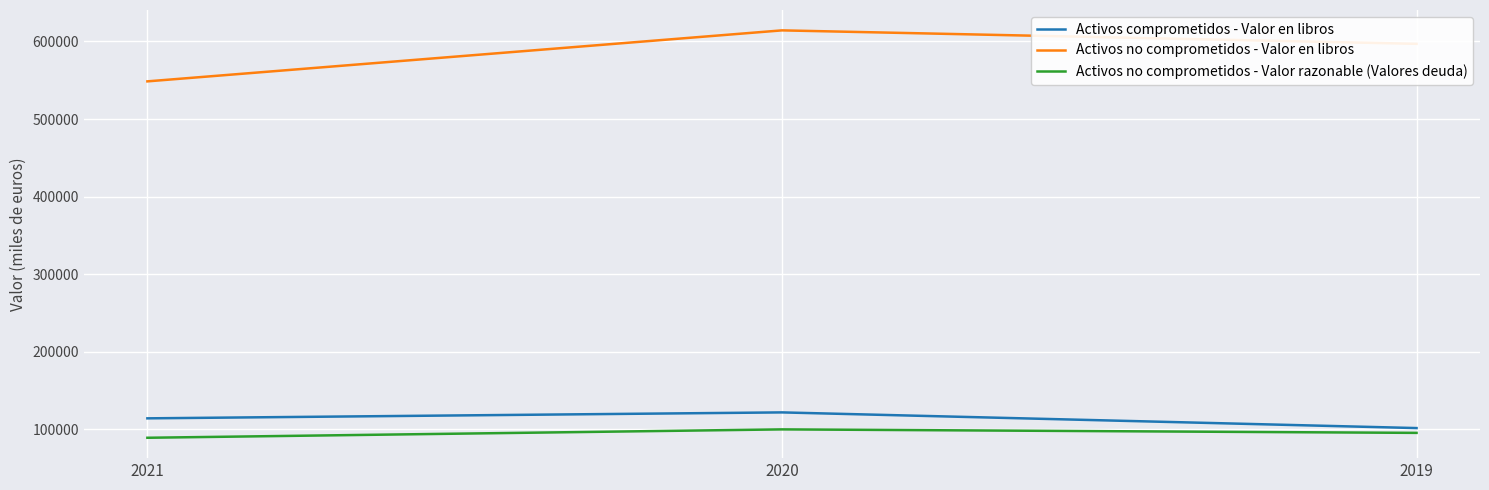

At 2019, list the series in order from largest to smallest.

Activos no comprometidos - Valor en libros, Activos comprometidos - Valor en libros, Activos no comprometidos - Valor razonable (Valores deuda)